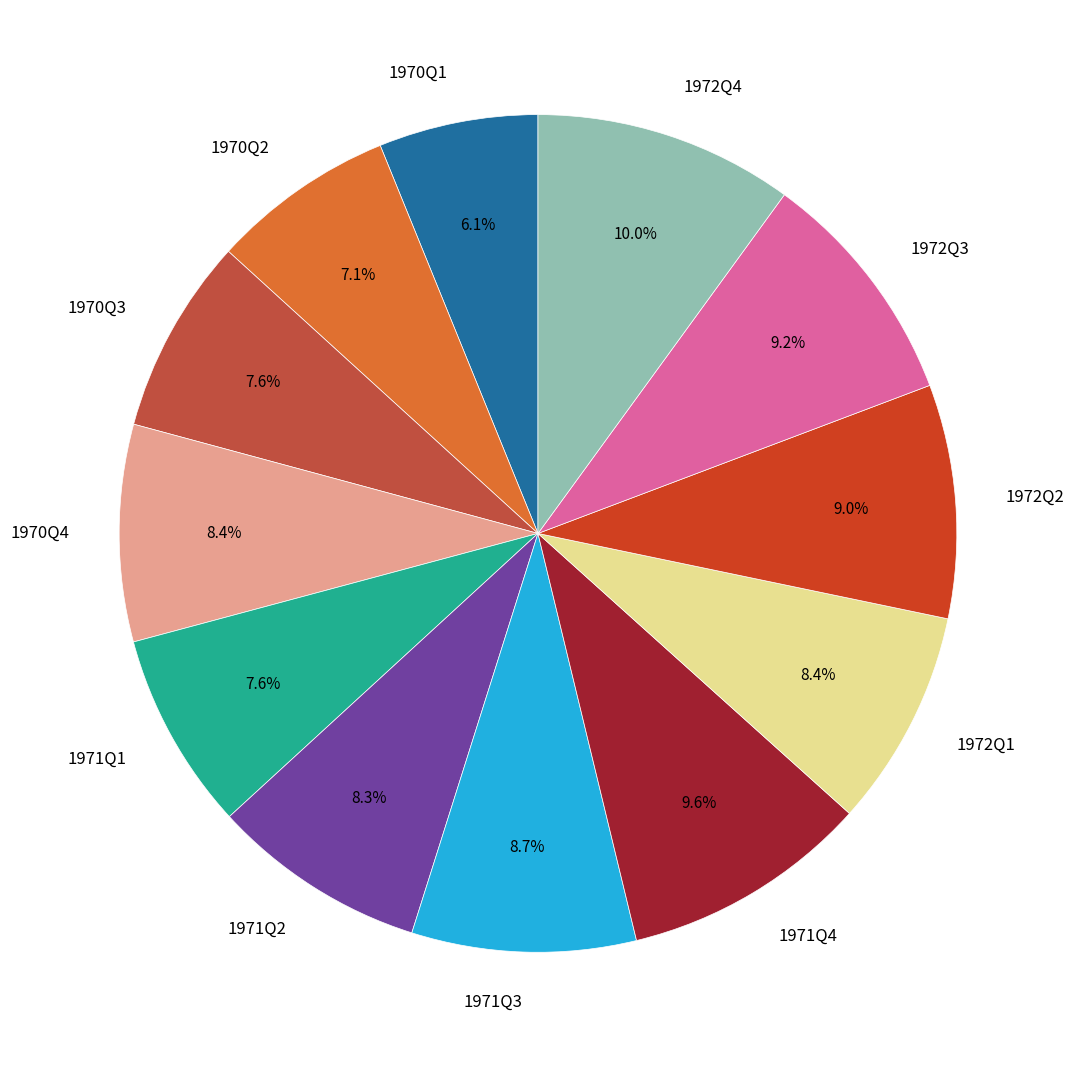

Count the number of slices in the pie.

12